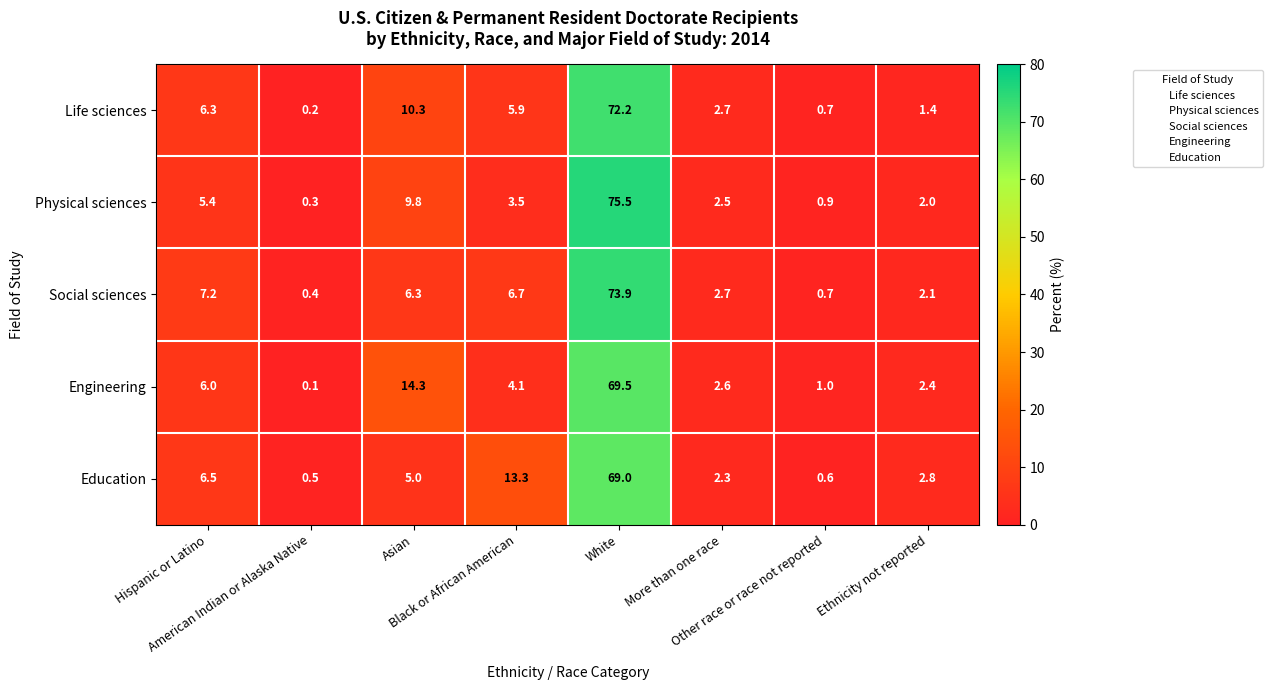

List the series in order of their peak value, highest first.

Physical sciences, Social sciences, Life sciences, Engineering, Education